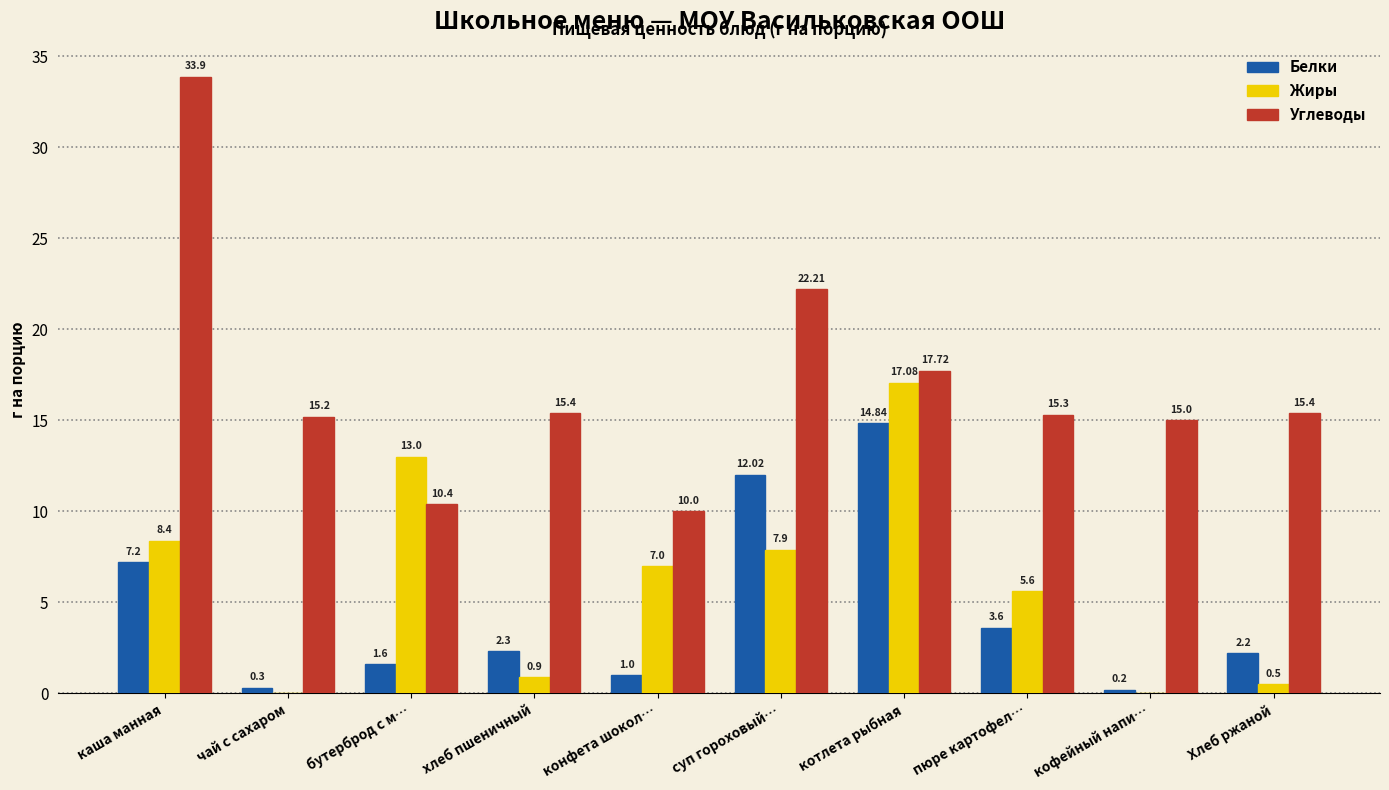

The Углеводы series shows 10.4 at бутерброд с м…. True or false?

True